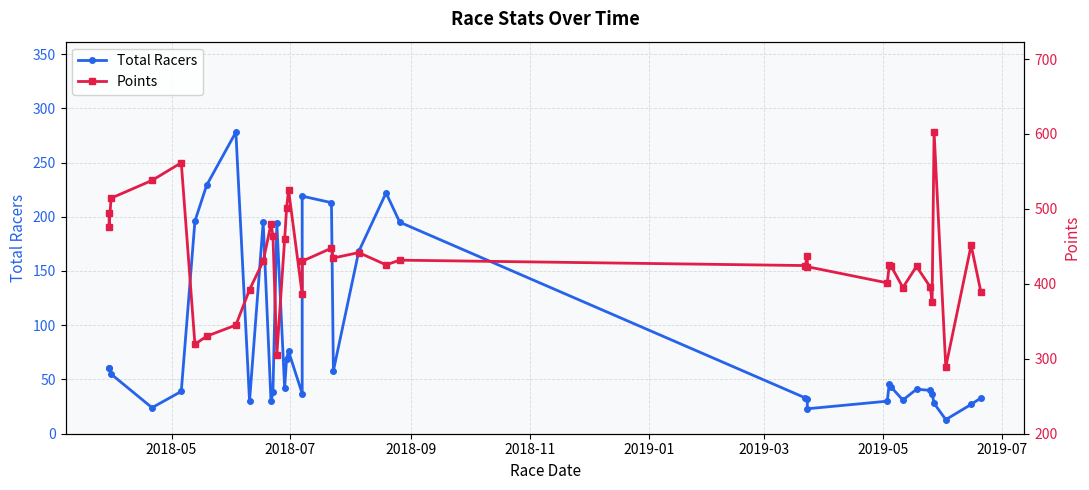

The Points series shows 780.8 at 2018-11. True or false?

False